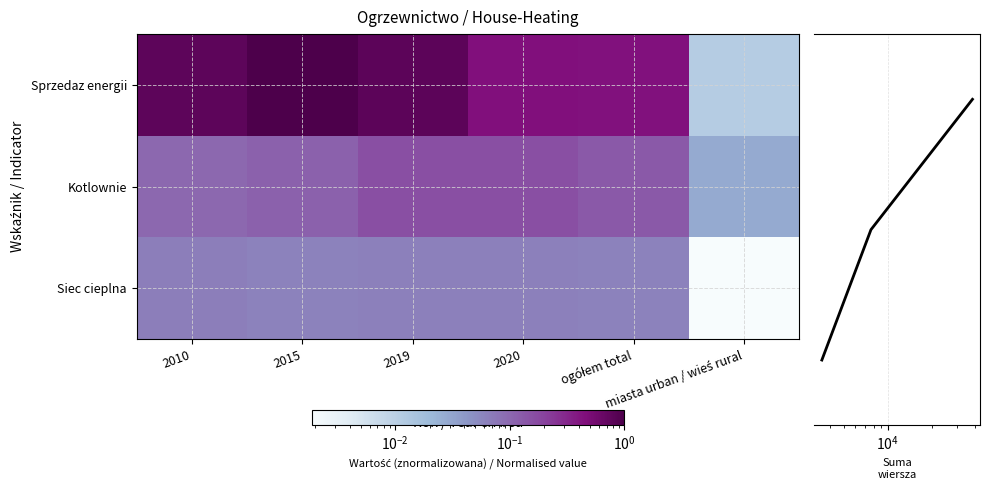

At how many categories does at least one series exceed 0?

6